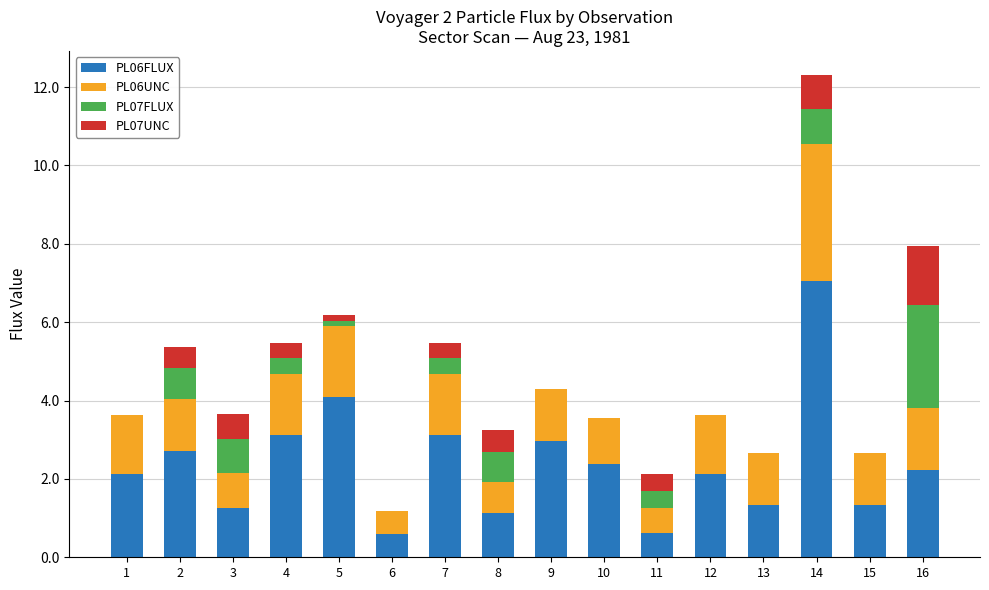

At which category is the sum across all series the highest?

14